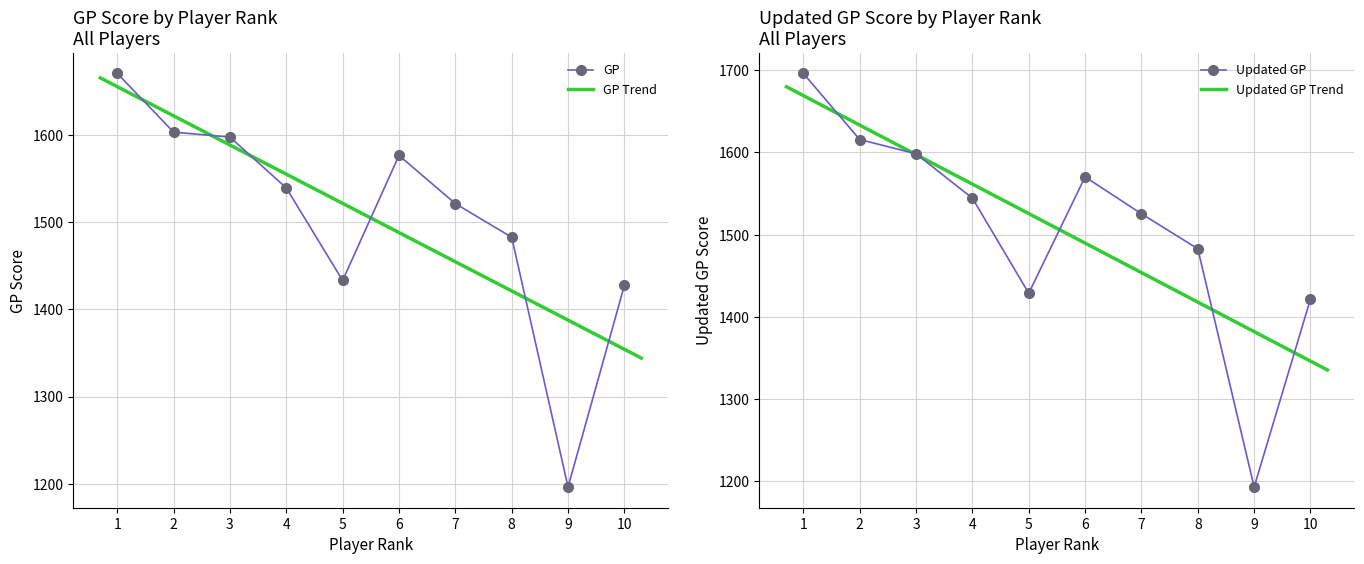

Which series has the largest range (max minus min)?

Updated GP